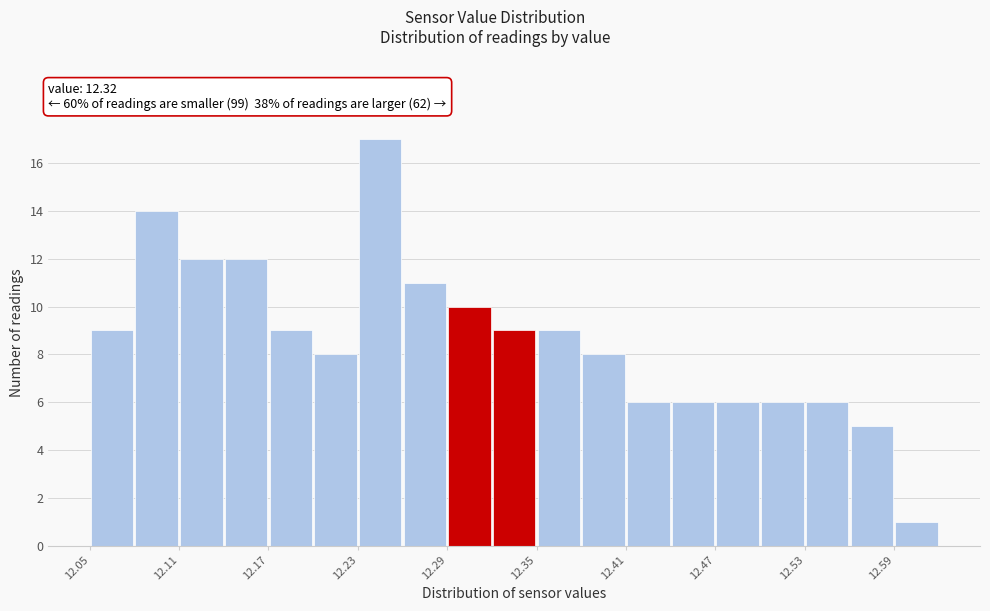

Read against the x-axis, roughly where is the centre of the tallest bar?

12.25